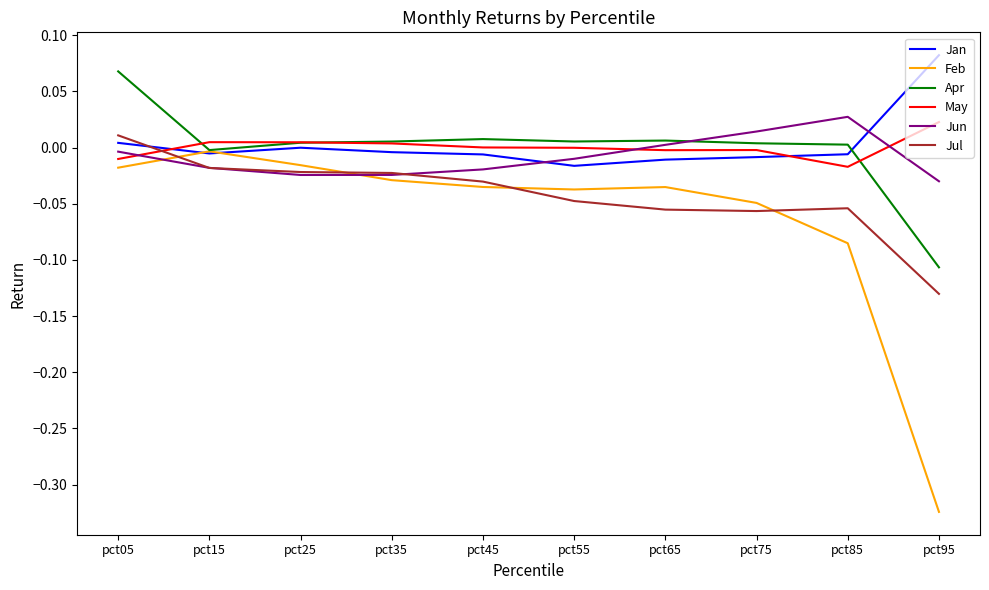

Is the value of Jun at pct25 greater than the value of Jan at pct25?

No